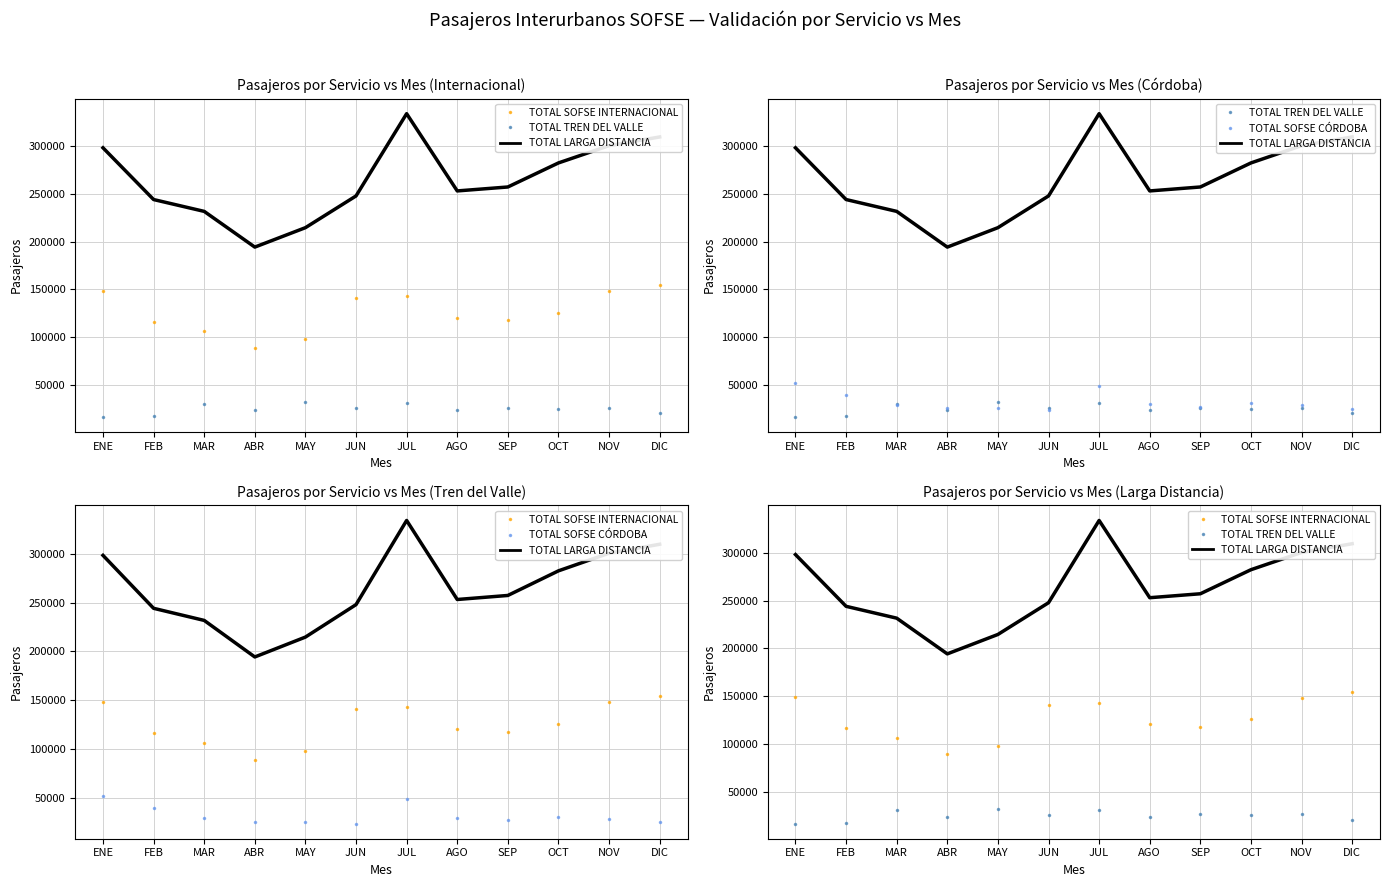

How many values in the TOTAL SOFSE CÓRDOBA series are below 29415?

6